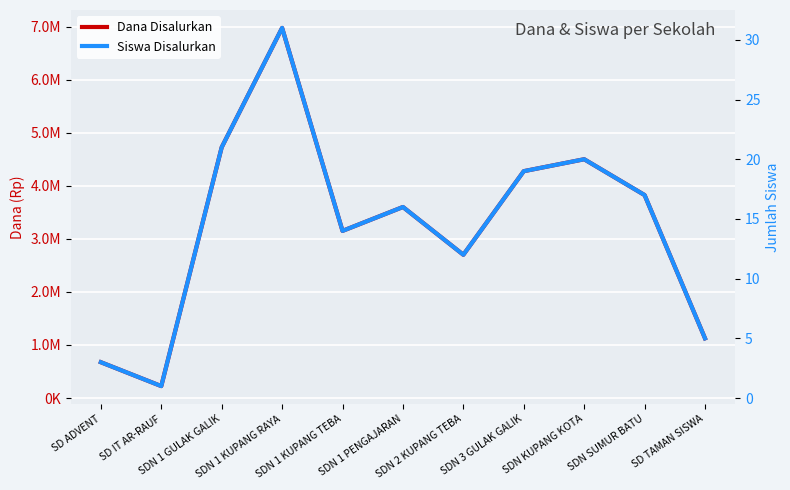

How many distinct data groups are displayed?

2